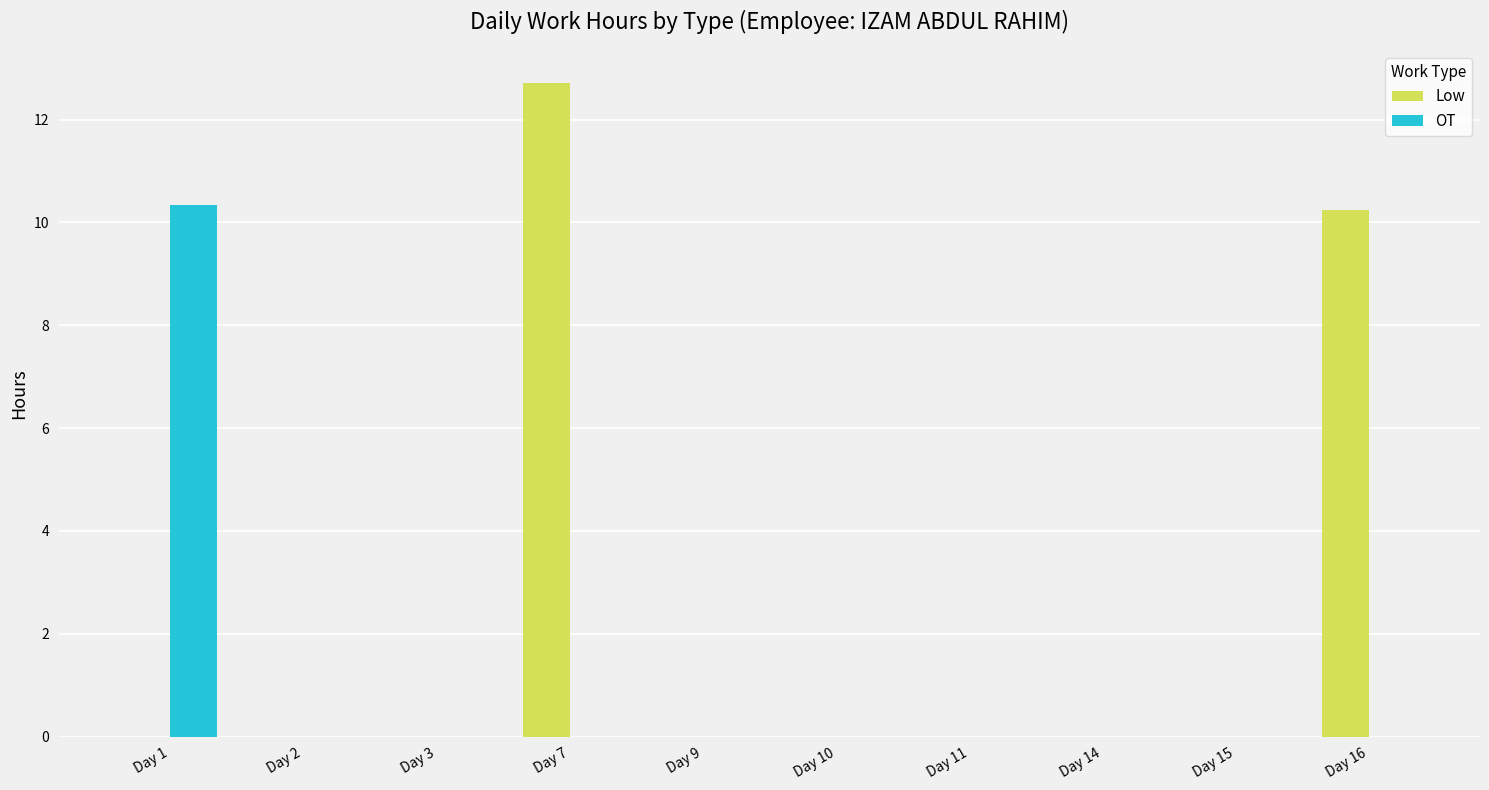

Reading left to right, what are all the values shown in this chart?

Low: Day 1=0.0	Day 2=0.0	Day 3=0.0	Day 7=12.7	Day 9=0.0	Day 10=0.0	Day 11=0.0	Day 14=0.0	Day 15=0.0	Day 16=10.2
OT: Day 1=10.3	Day 2=0.0	Day 3=0.0	Day 7=0.0	Day 9=0.0	Day 10=0.0	Day 11=0.0	Day 14=0.0	Day 15=0.0	Day 16=0.0